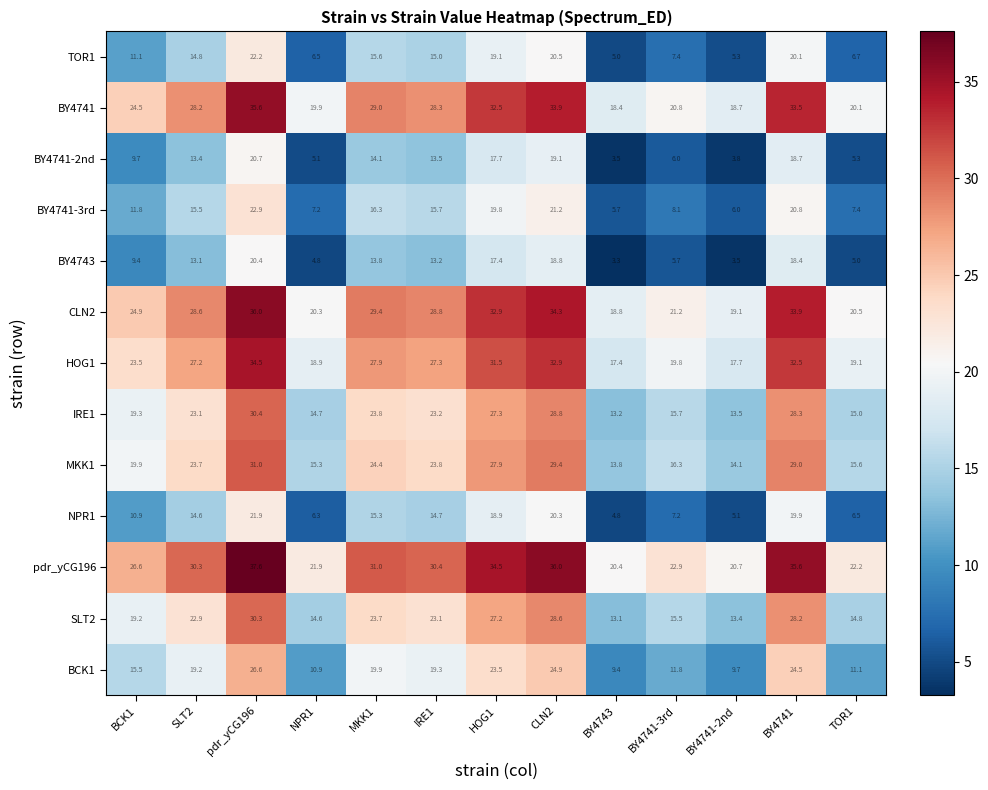

What is the sum of the CLN2 values at TOR1 and MKK1?

49.9